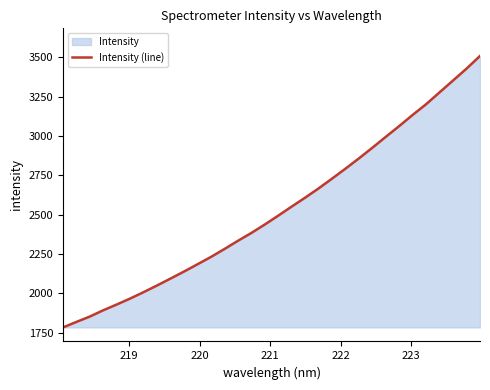

What is the minimum value shown in the chart?

1784.4